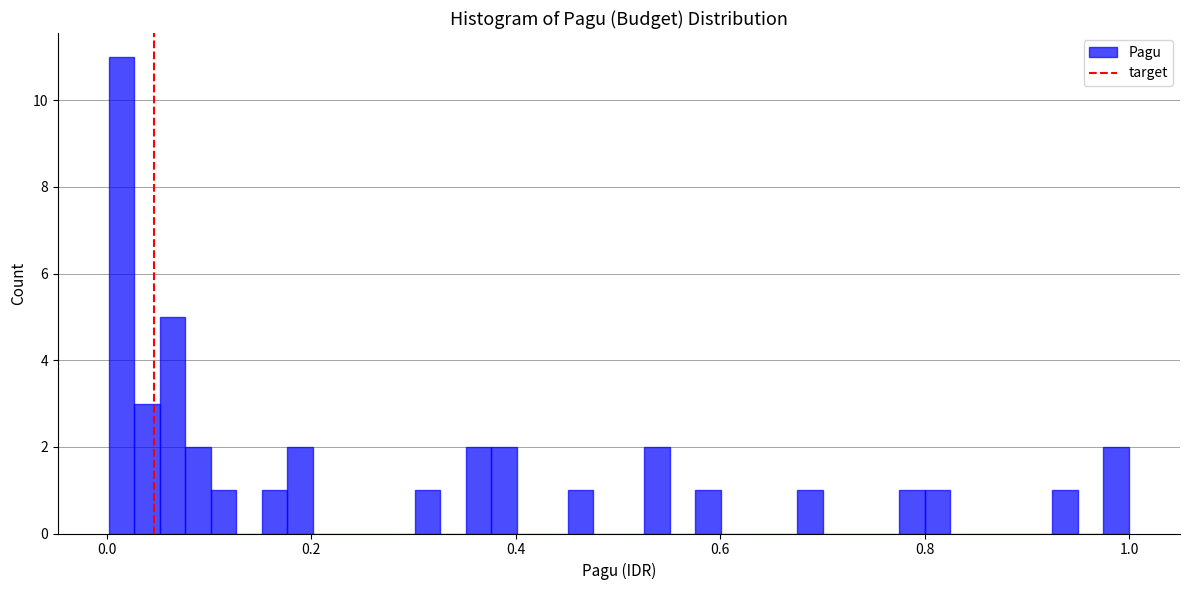

Read against the x-axis, roughly where is the centre of the tallest bar?

0.02